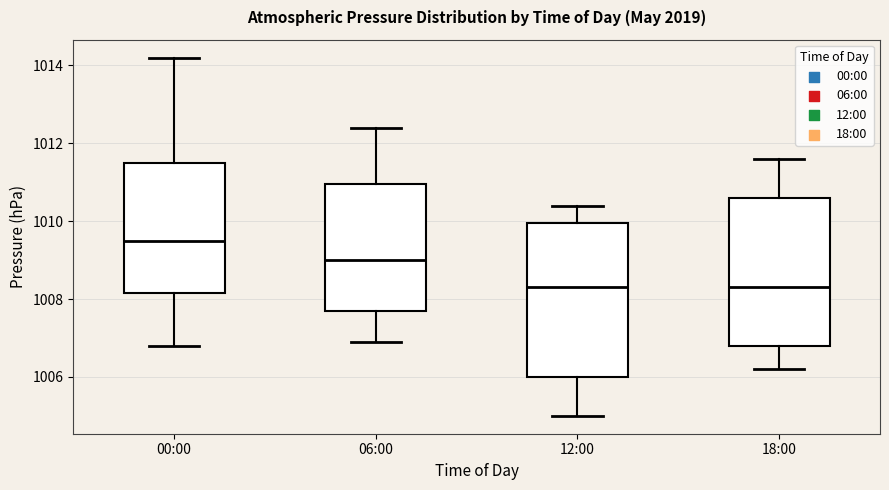

Reading left to right, read every box against the y-axis: the position of its median line, the range the box covers, and the ends of its whiskers. The values are not printed on the chart, so give them approximately, as read against the axis.

00:00: median 1009.6, box 1008.2 to 1011.6, whiskers 1006.8 to 1014.2
06:00: median 1009.0, box 1007.8 to 1011.0, whiskers 1007.0 to 1012.4
12:00: median 1008.4, box 1006.0 to 1010.0, whiskers 1005.0 to 1010.4
18:00: median 1008.4, box 1006.8 to 1010.6, whiskers 1006.2 to 1011.6